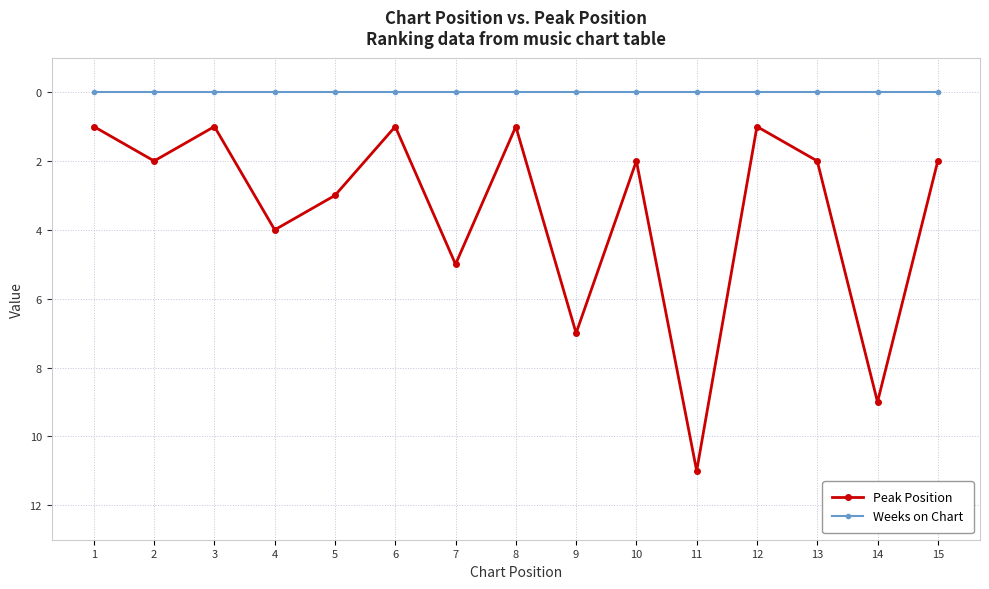

Read the Peak Position value at 10.

2